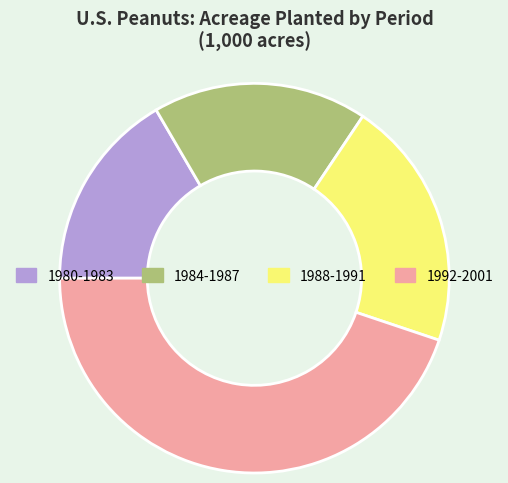

Does 1988-1991 account for over 50% of the chart?

No